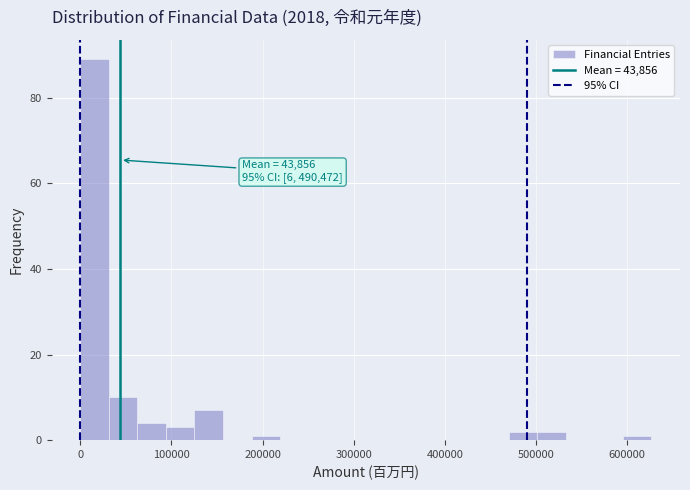

Read against the x-axis, roughly where is the centre of the tallest bar?

20000